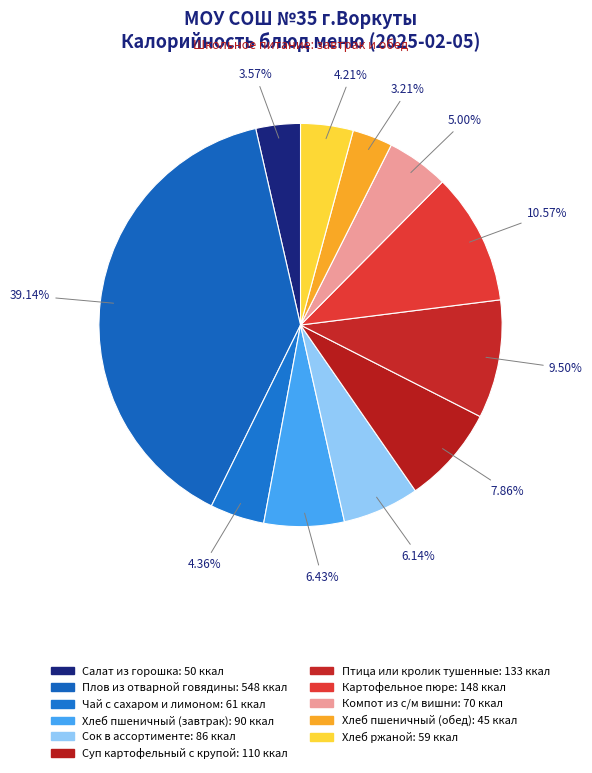

Rank the categories by value from highest to lowest.

Плов из отварной говядины, Картофельное пюре, Птица или кролик тушенные, Суп картофельный с крупой, Хлеб пшеничный (завтрак), Сок в ассортименте, Компот из с/м вишни, Чай с сахаром и лимоном, Хлеб ржаной, Салат из горошка, Хлеб пшеничный (обед)